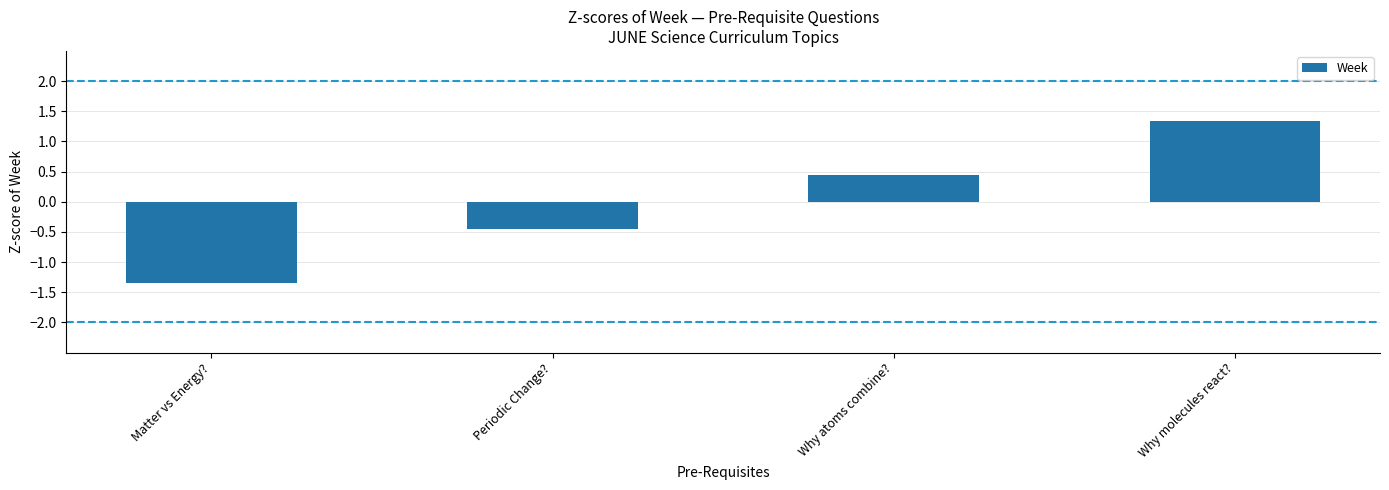

Where does the data first go above 0?

Why atoms combine?